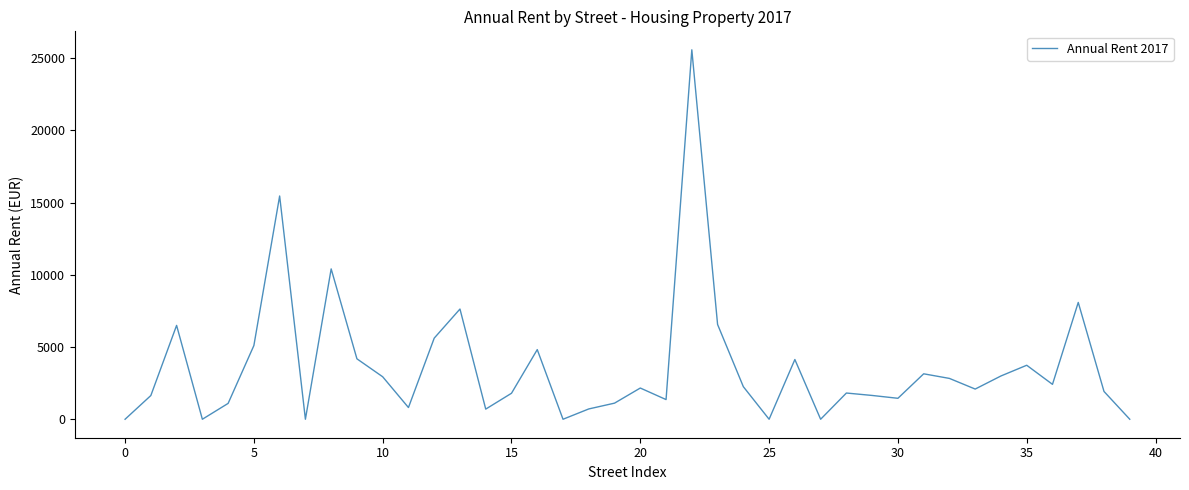

Count the number of categories in the chart.

40